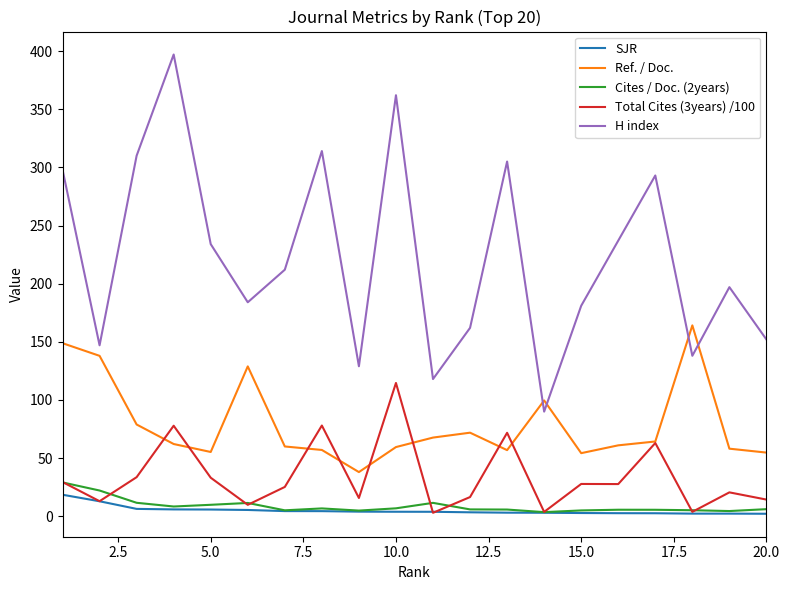

What is the highest value of the Total Cites (3years) /100 series?

114.6